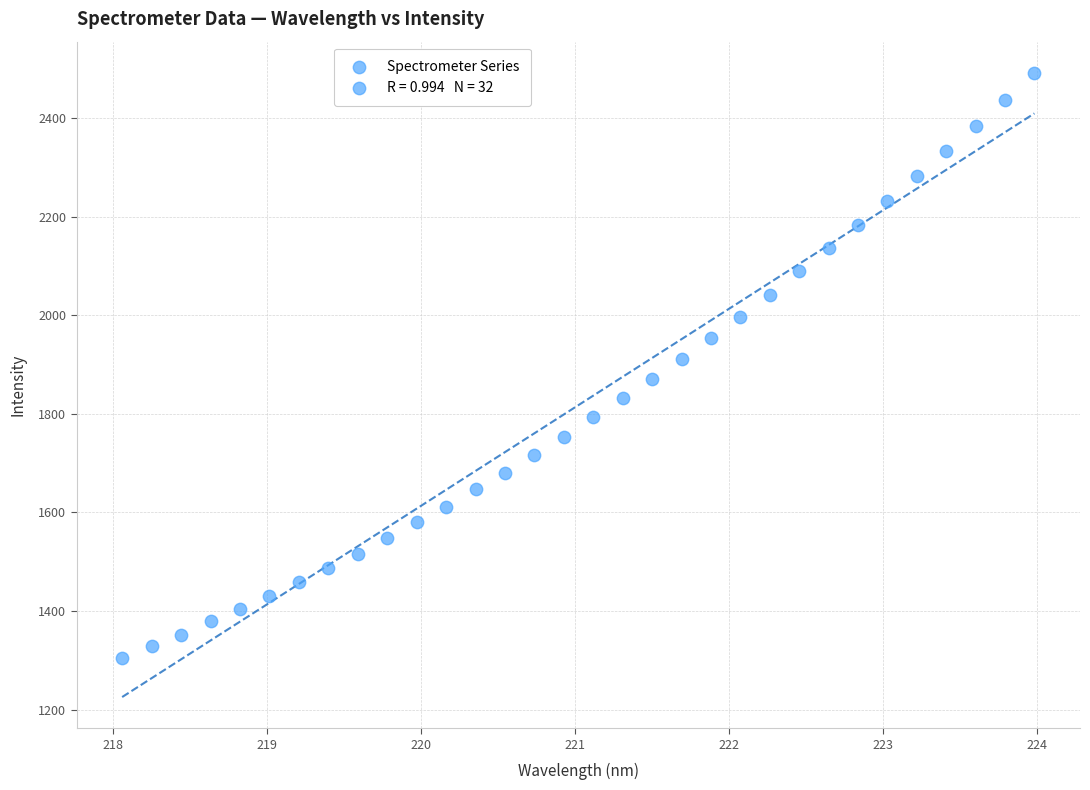

What is the range of Y values (max minus min)?

1186.9